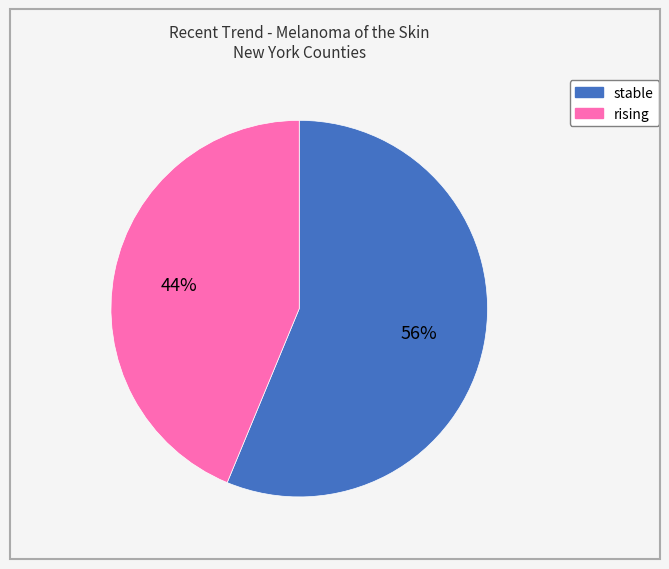

Does any single category account for the majority?

Yes